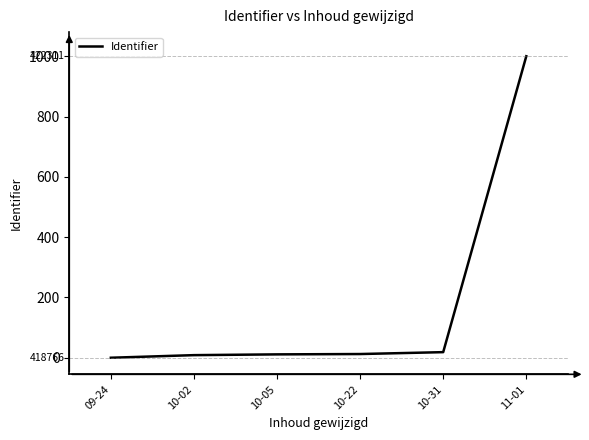

At which label does the data first exceed 12?

10-22